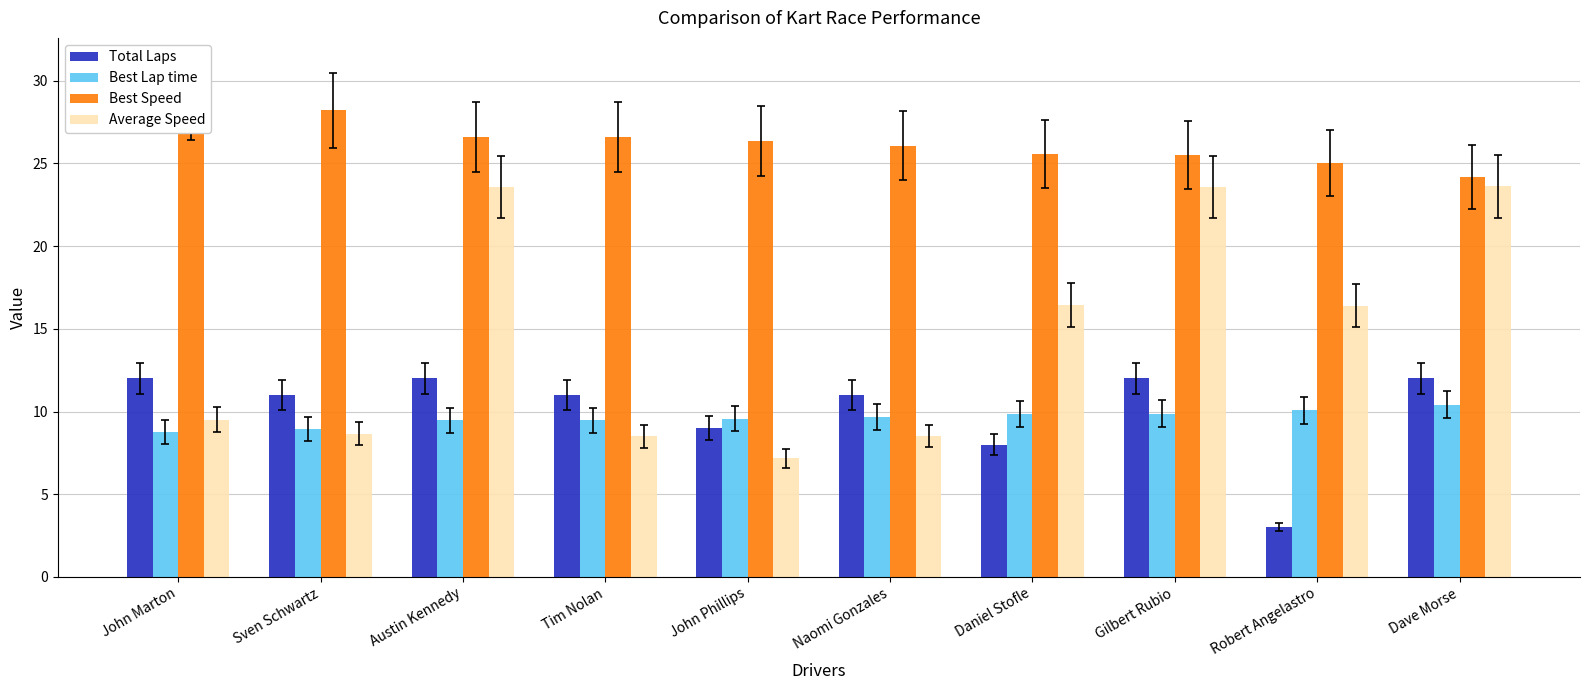

How many groups of bars are there?

10